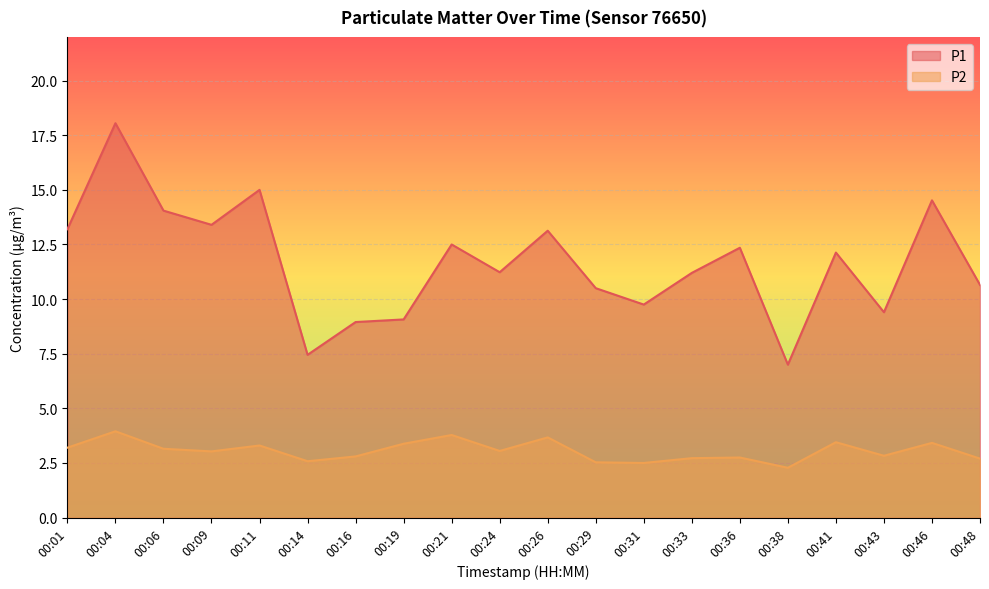

Reading left to right, transcribe all the data shown in this chart.

P1: 13.2	18.1	14.1	13.4	15.0	7.5	8.9	9.1	12.5	11.2	13.1	10.5	9.8	11.2	12.3	7.0	12.1	9.4	14.5	10.7
P2: 3.2	4.0	3.1	3.0	3.3	2.6	2.8	3.4	3.8	3.0	3.7	2.5	2.5	2.7	2.8	2.3	3.5	2.8	3.4	2.7